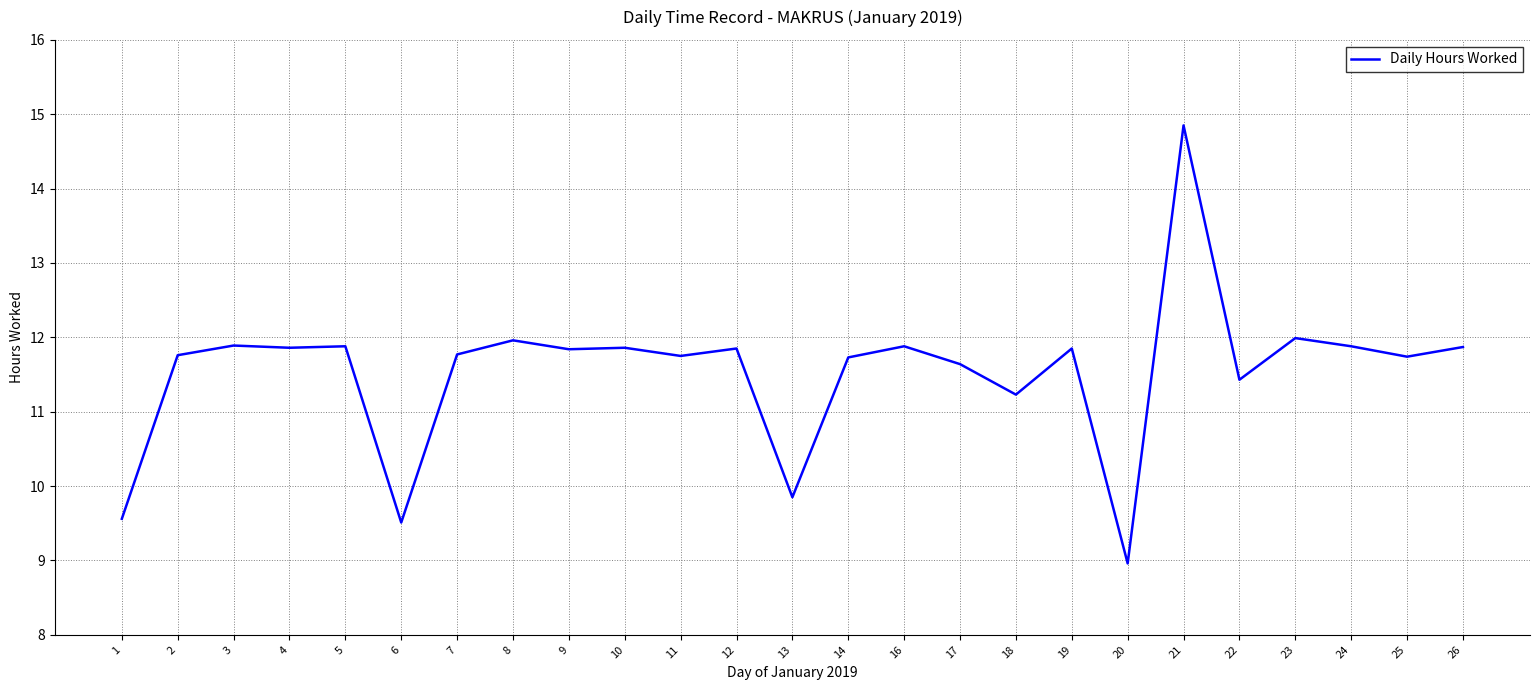

Count the number of data series in this chart.

1